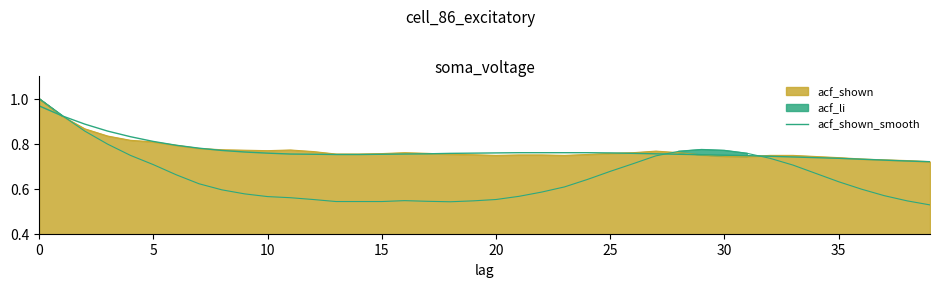

What value does the data have at 22?

0.8